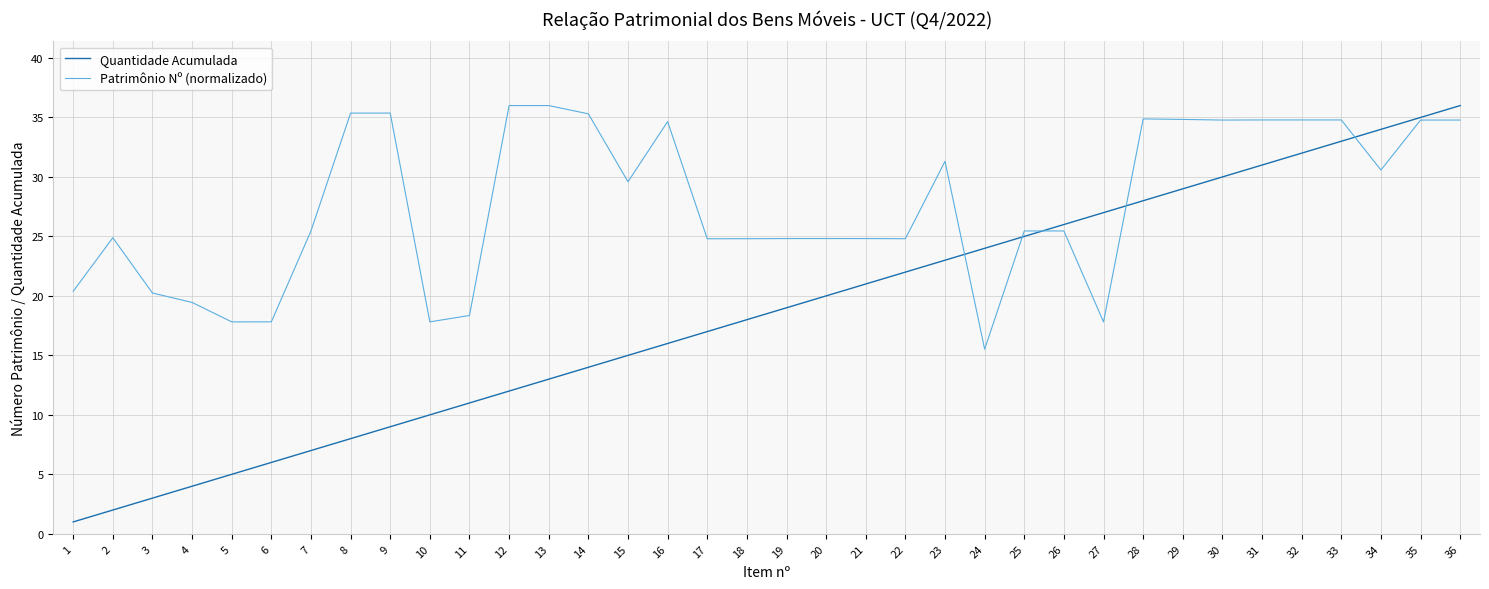

True or false: Quantidade Acumulada has a value of 23.0 at 23.

True